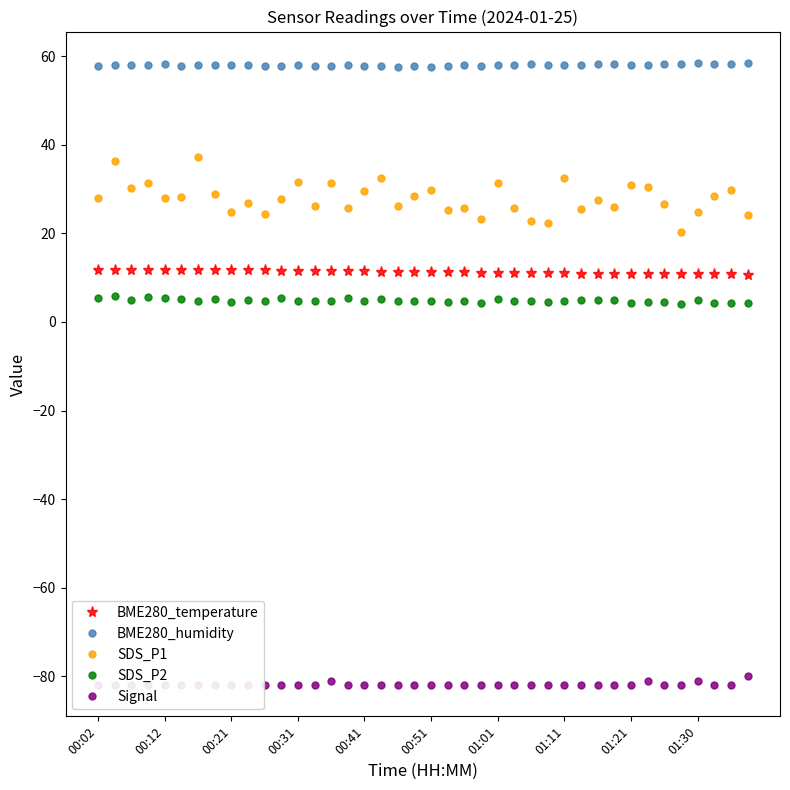

True or false: BME280_temperature has a value of 11.8 at 00:12.

True